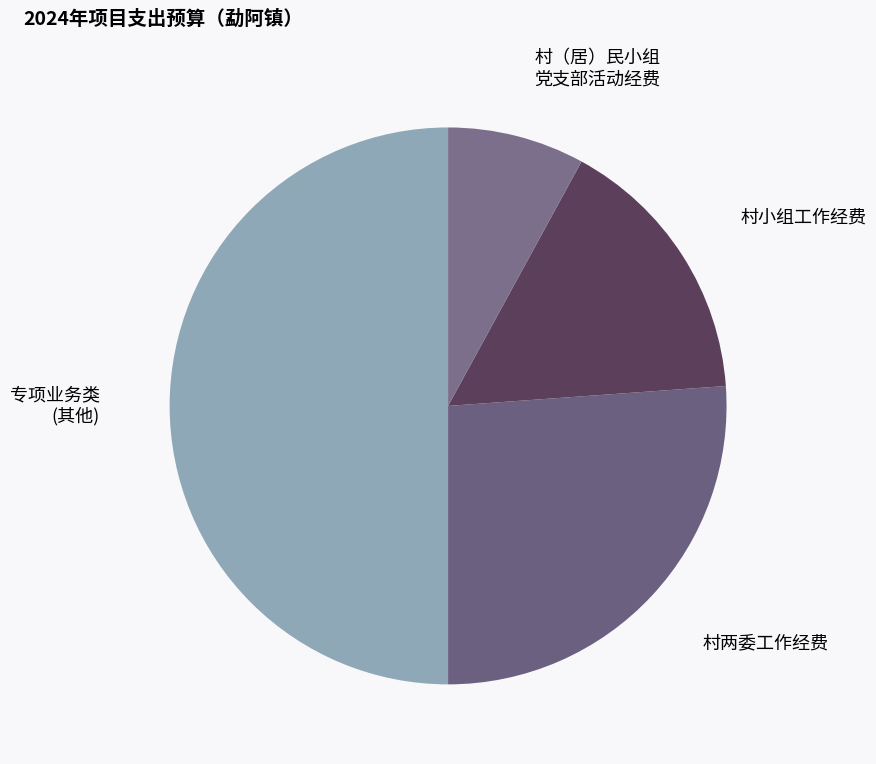

Between 村小组工作经费 and 村两委工作经费, which is larger?

村两委工作经费